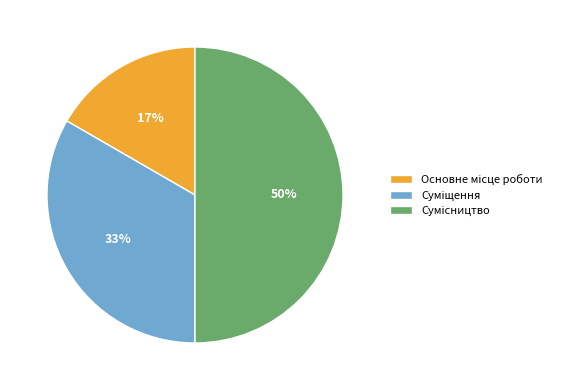

To the nearest percent, what is the average slice percentage?

33%